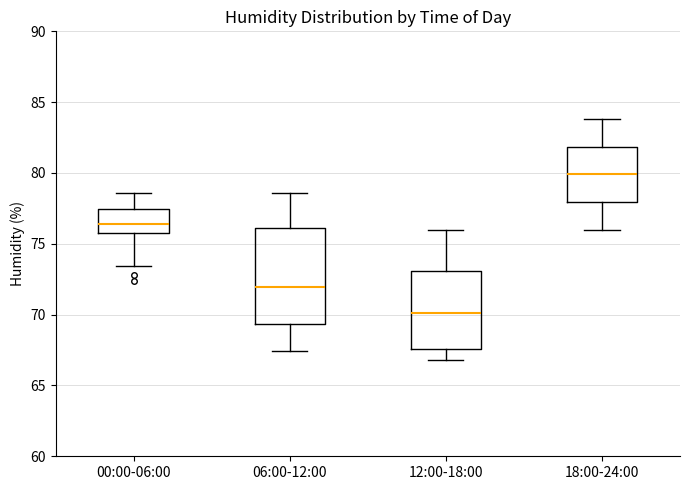

Where does the median line of the box for 12:00-18:00 sit on the y-axis? The values are not printed on the chart, so give them approximately, as read against the axis.

70.0